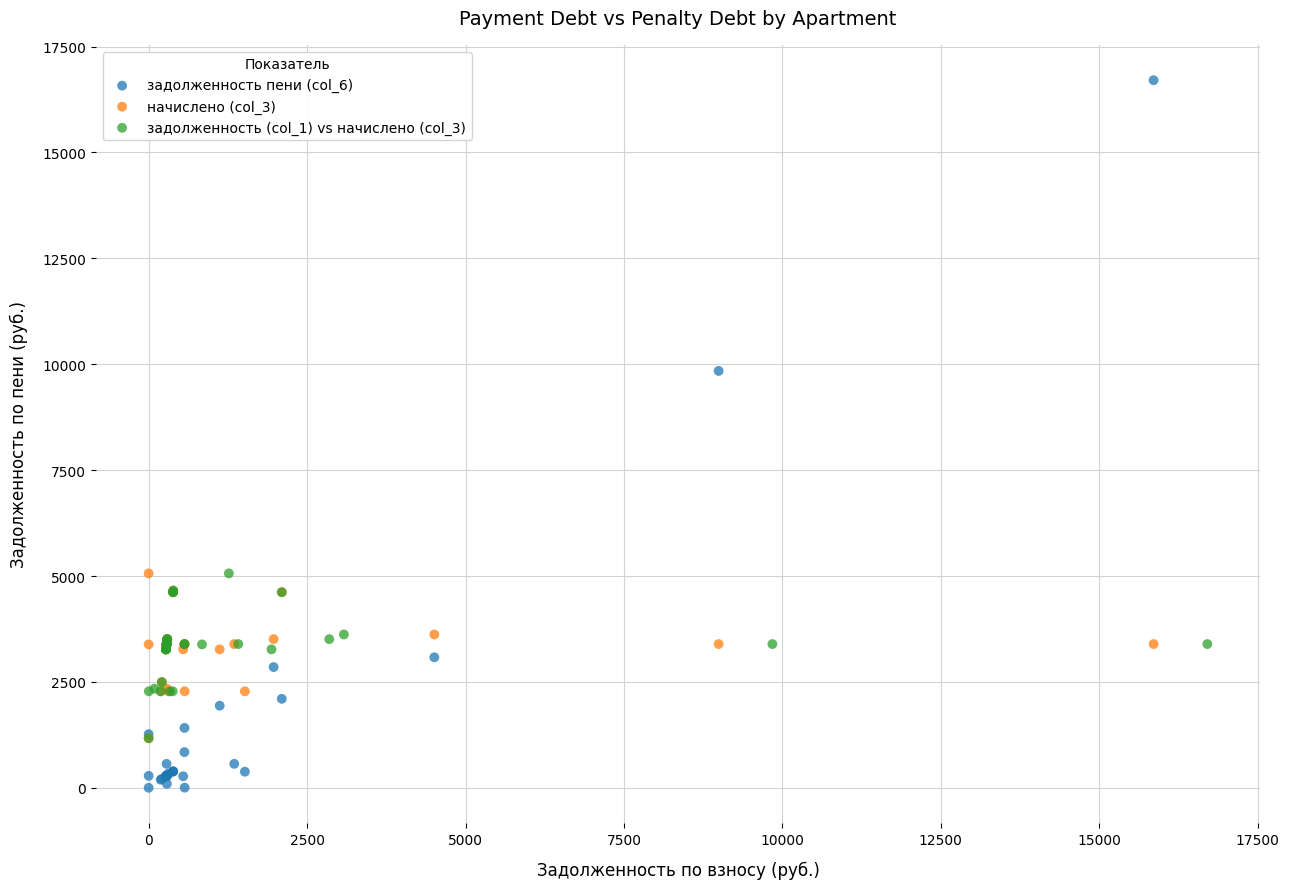

Which series contains the lowest Y value?

задолженность пени (col_6)